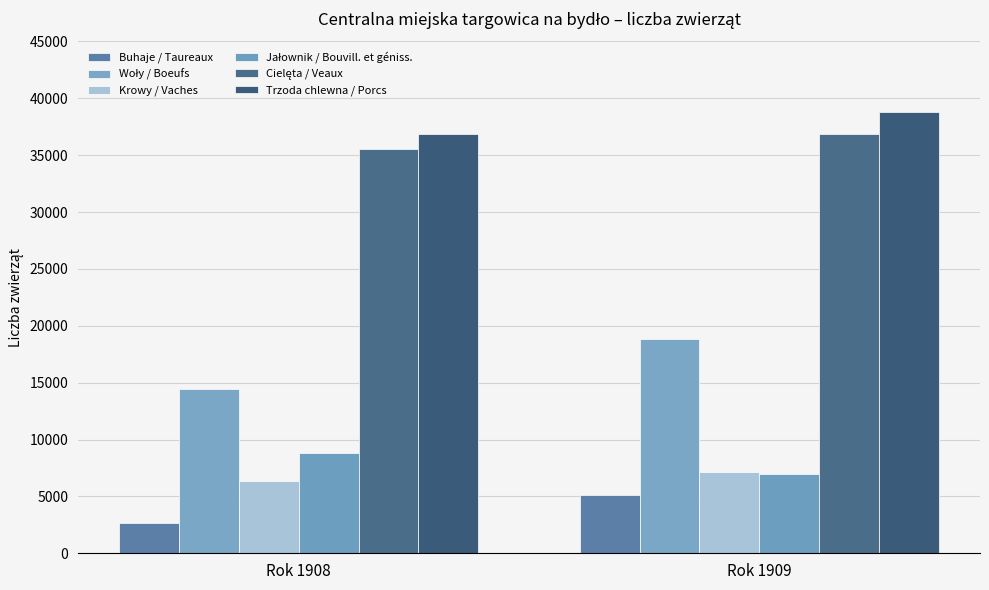

Which series has the widest spread of values?

Woły / Boeufs